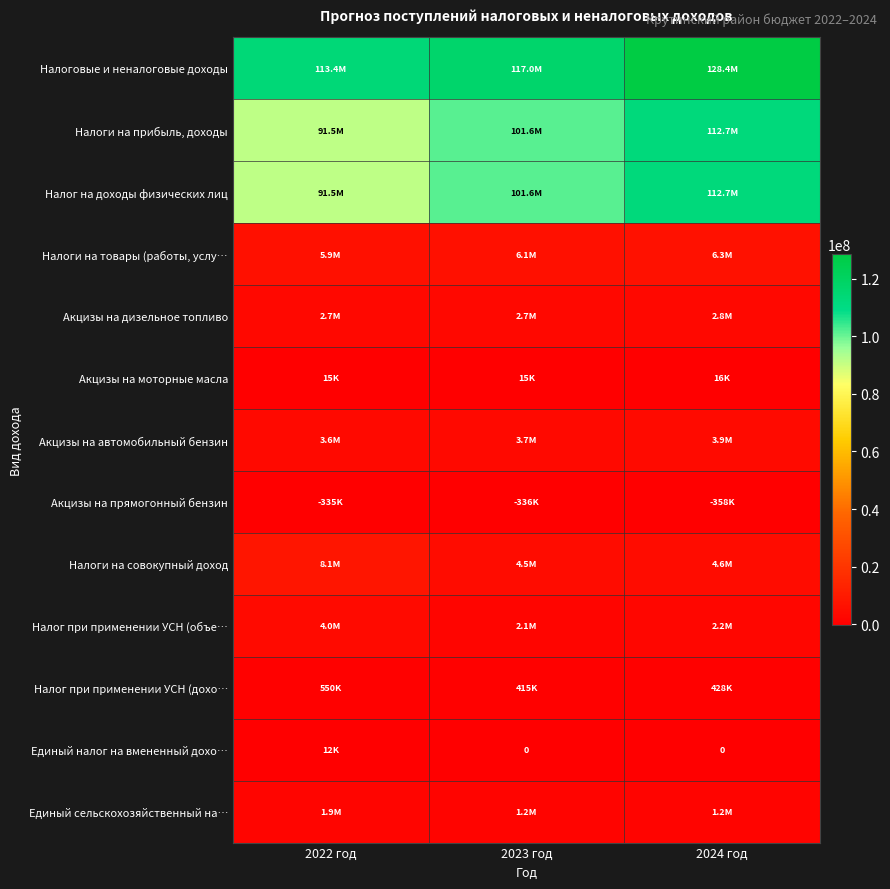

Which has a higher value, 2023 год or 2024 год?

2024 год